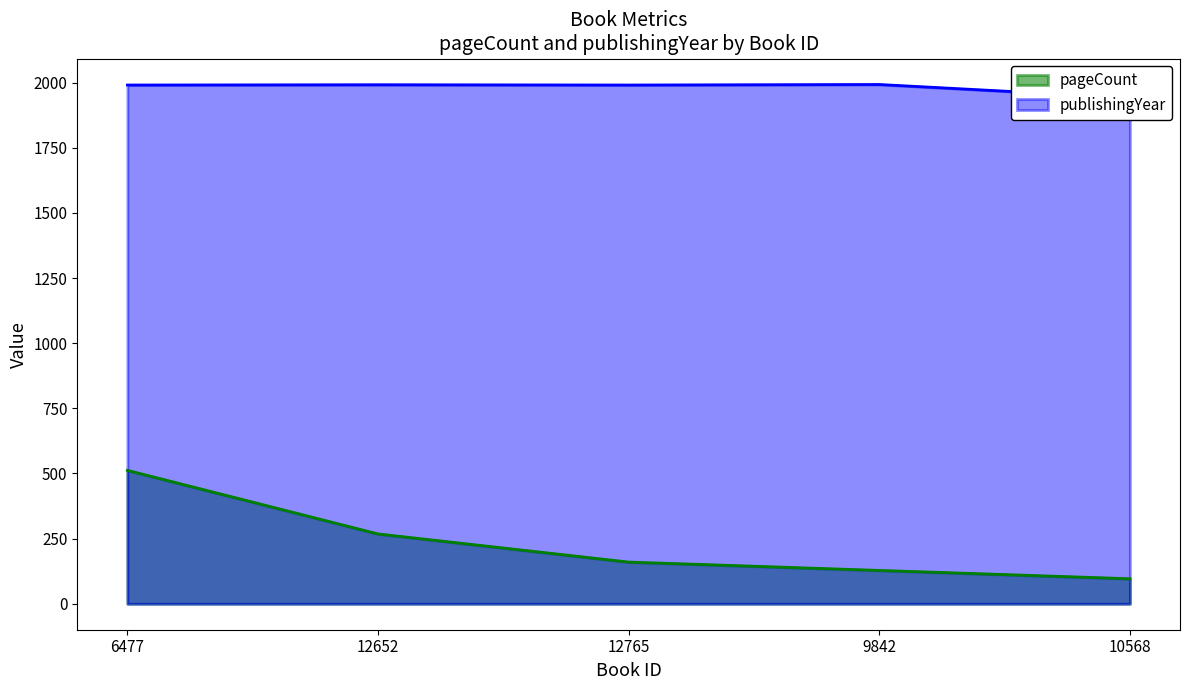

Which category has the highest value in the pageCount series?

6477